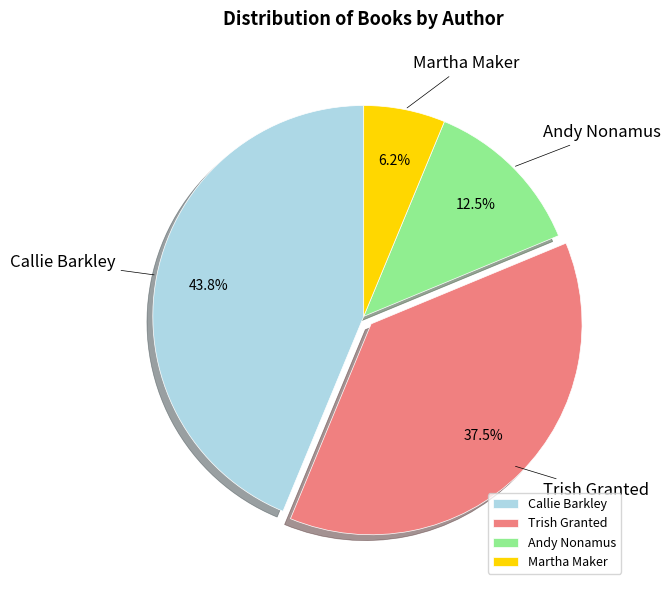

Rank the categories by value from lowest to highest.

Martha Maker, Andy Nonamus, Trish Granted, Callie Barkley